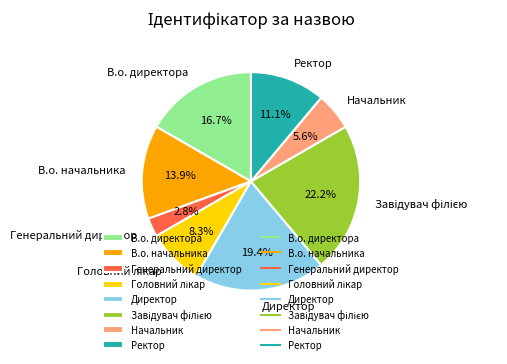

Count the number of slices in the pie.

8